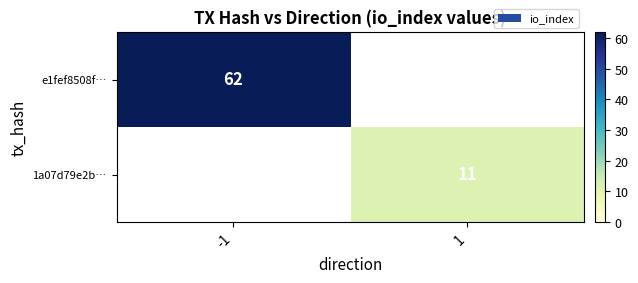

What is the maximum value shown in the chart?

62.0